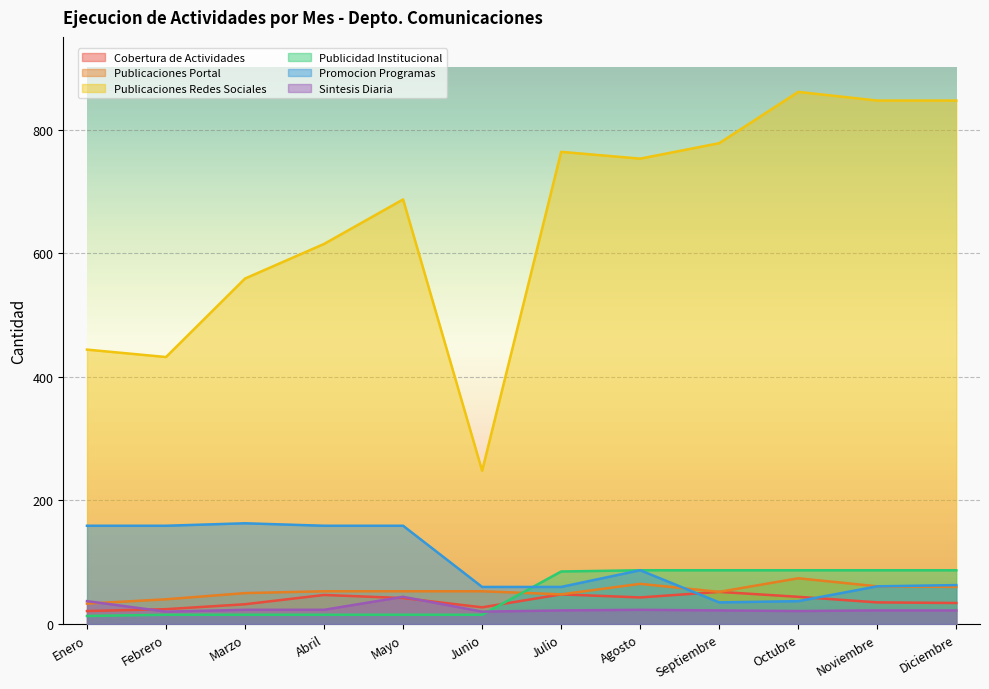

What is the difference between the maximum and minimum values in the Publicaciones Redes Sociales series?

613